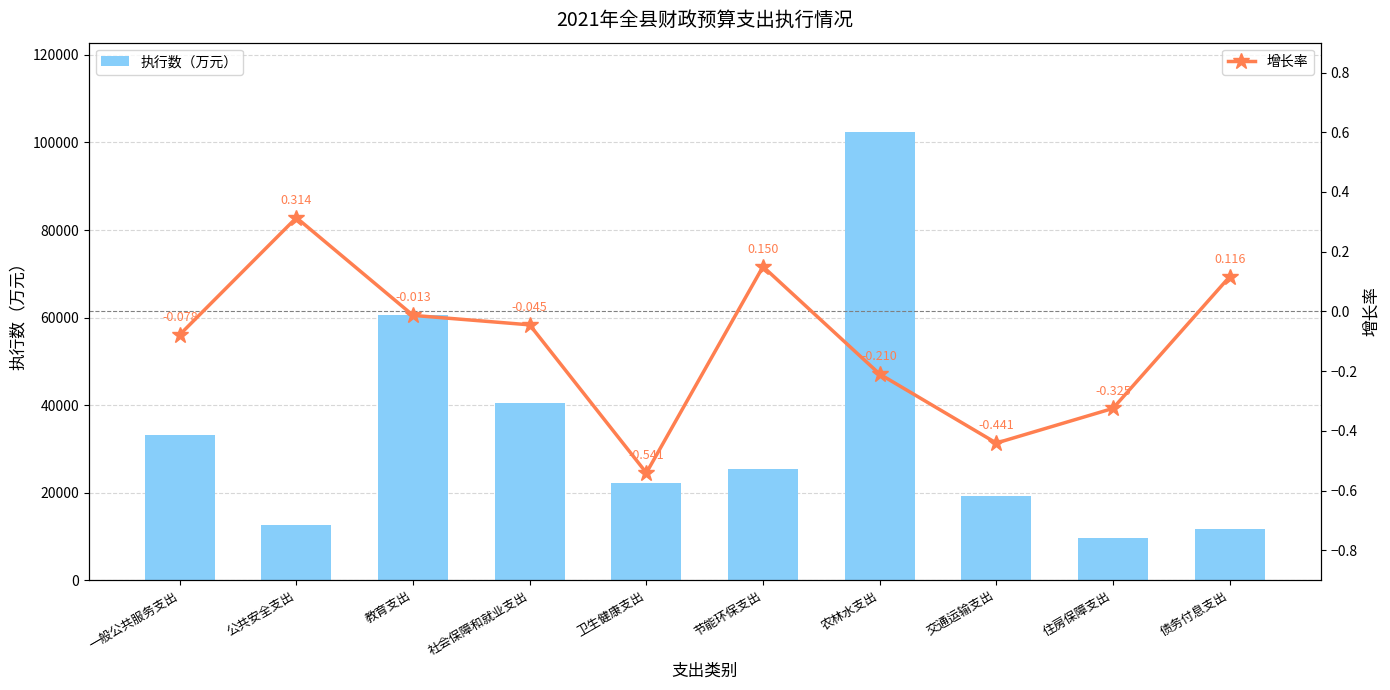

The 执行数（万元） series shows 41914.3 at 节能环保支出. True or false?

False